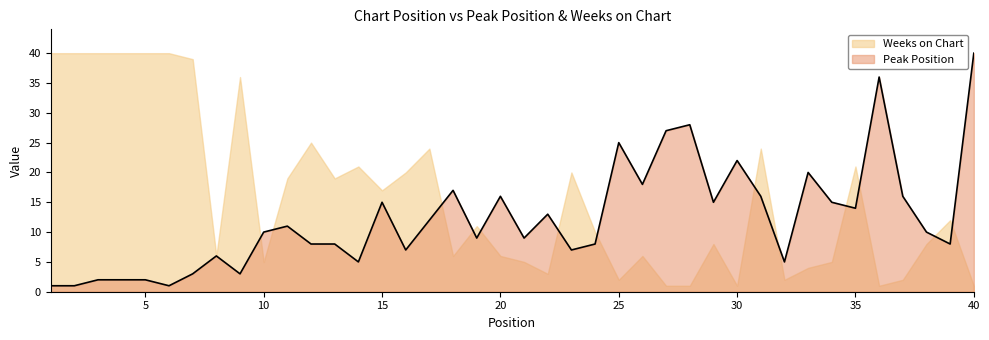

Which label corresponds to the smallest value in the chart?

1